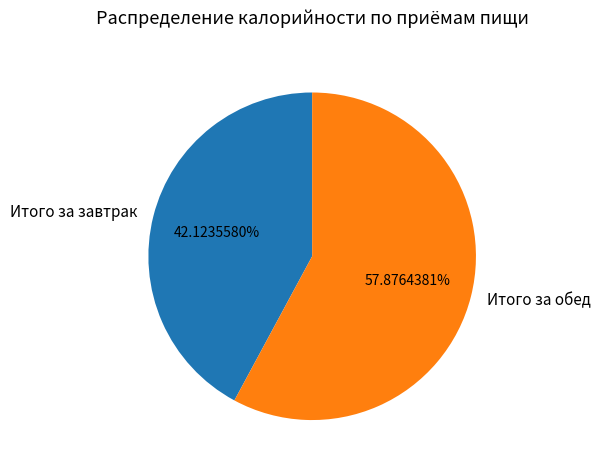

What percentage is the Итого за завтрак slice, to the nearest percent?

42%